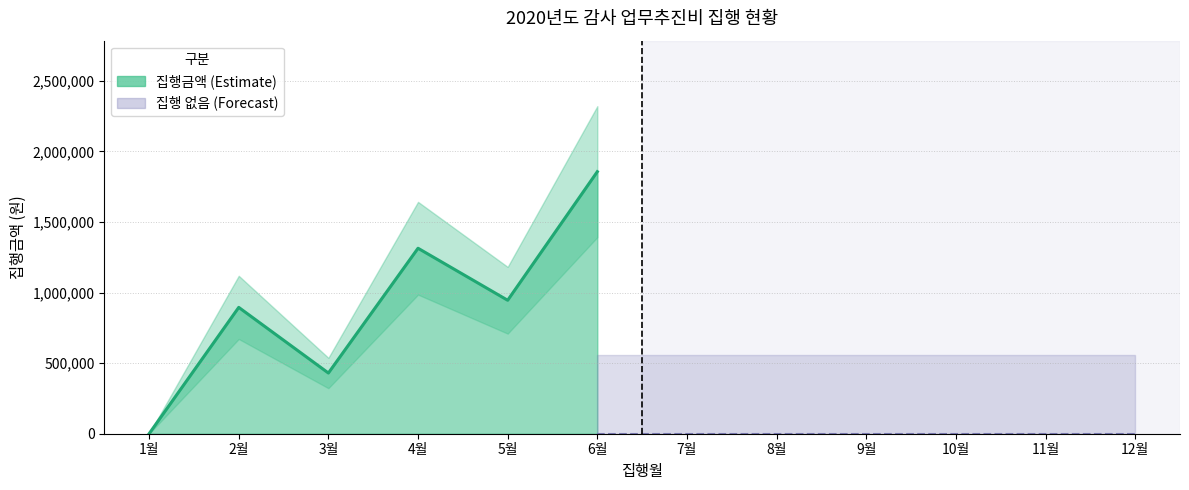

What is the value of the 2nd point from the left?

895000